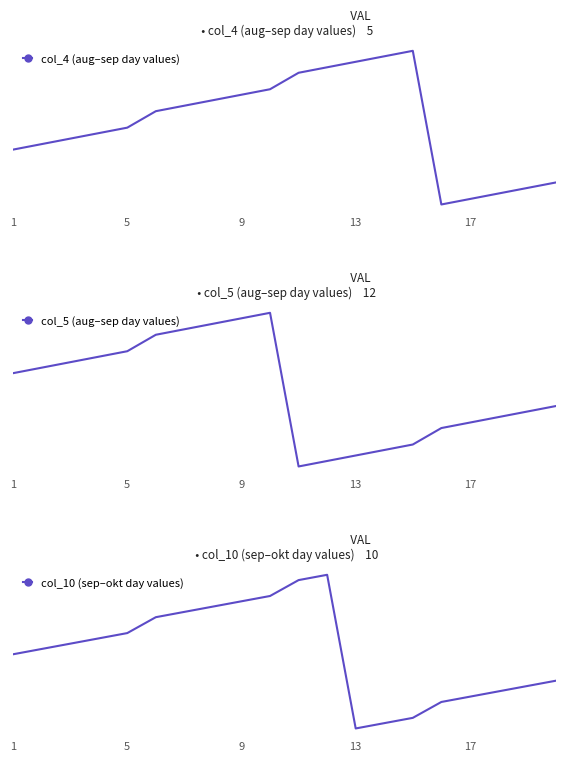

Is it true that col_10 (sep–okt day values) equals 7 at 17?

True